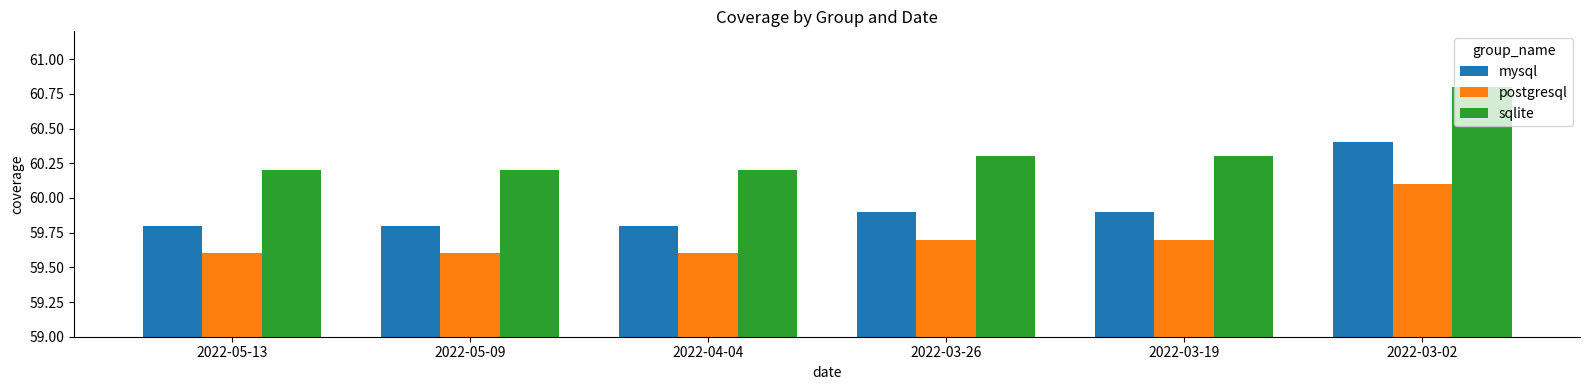

Is it true that sqlite equals 28.7 at 2022-03-02?

False